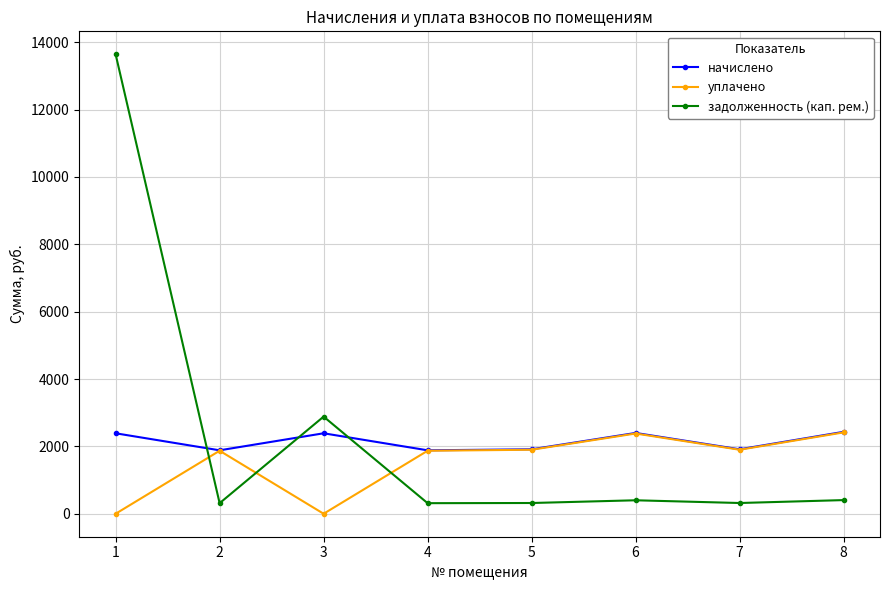

Which series ends up on top after the final intersection of задолженность (кап. рем.) and уплачено?

уплачено